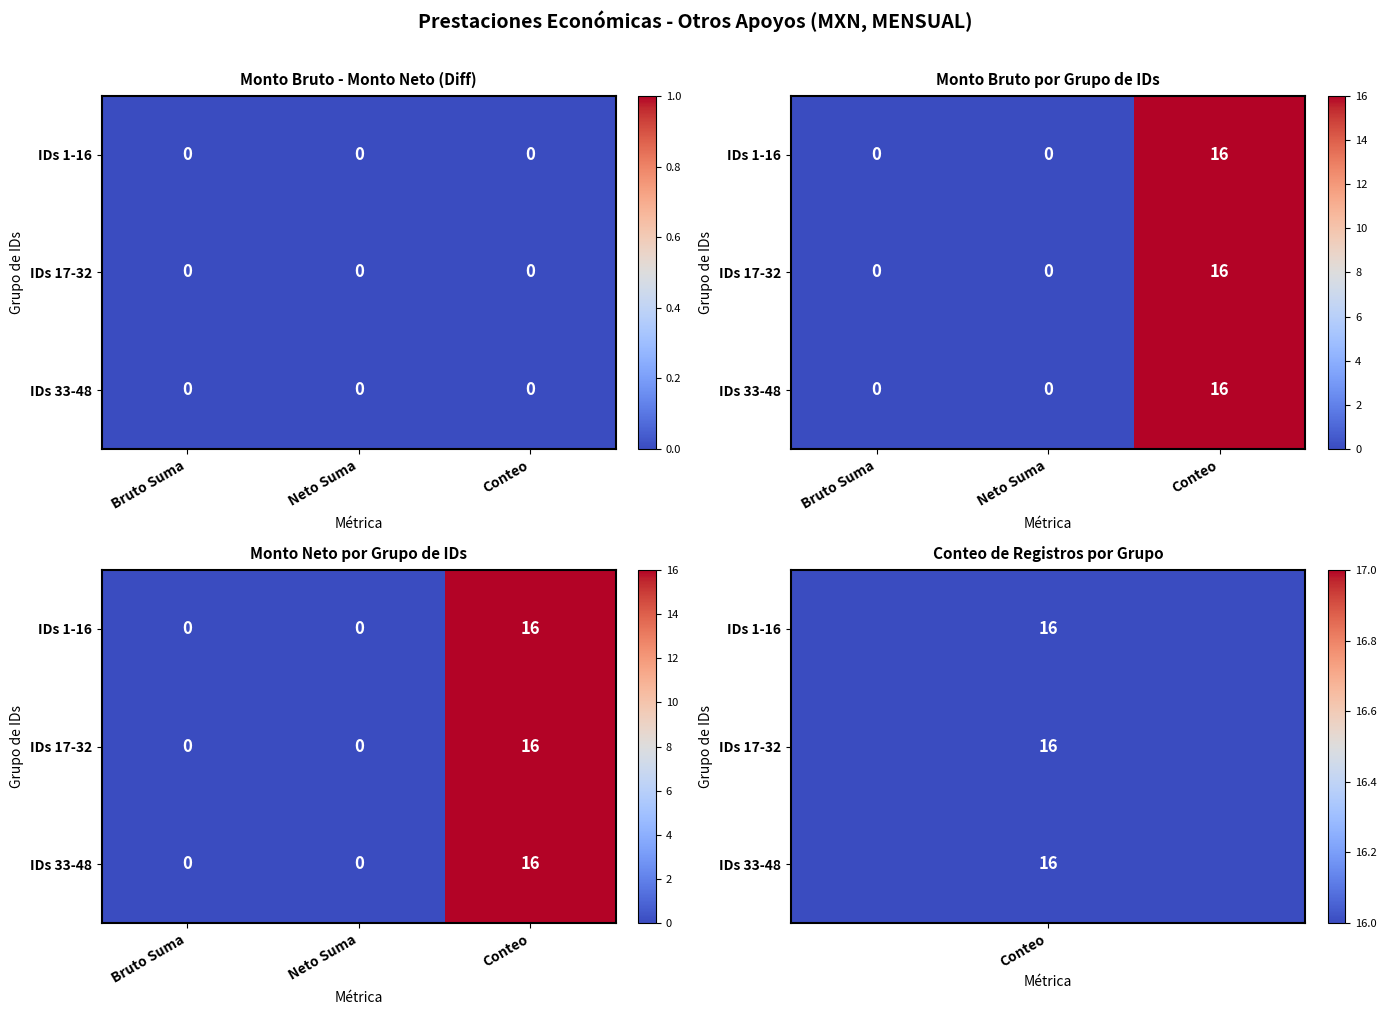

Between Neto Suma and Conteo, which is larger?

Conteo